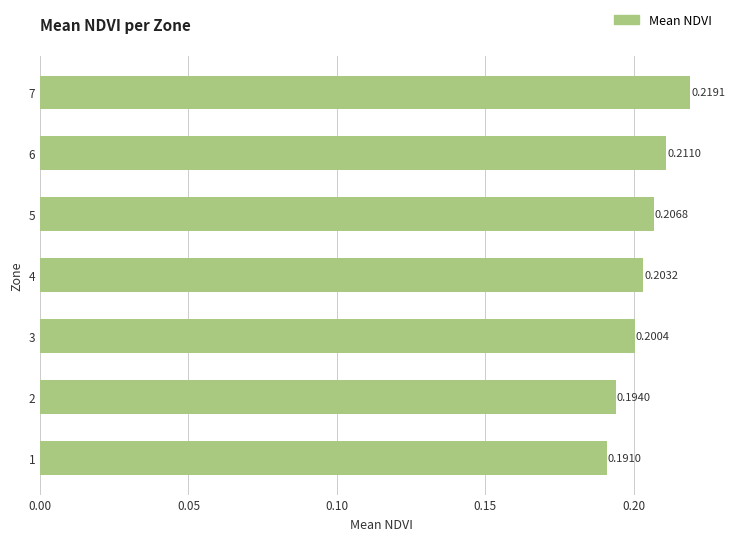

Rank the categories by value from highest to lowest.

7, 6, 5, 4, 3, 2, 1